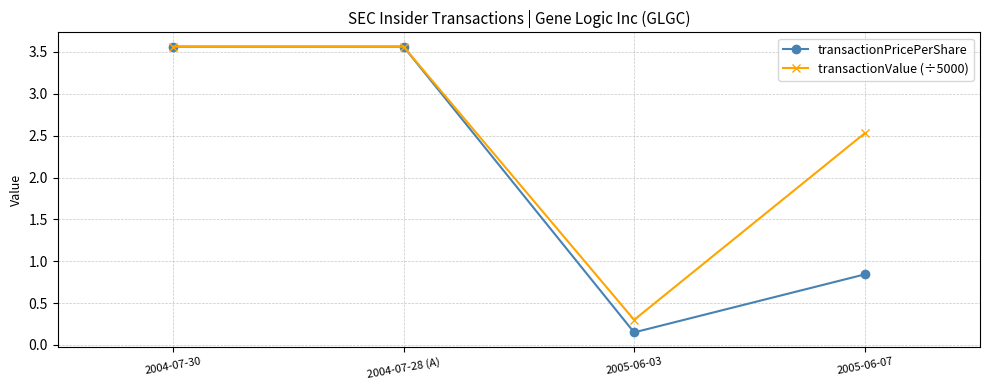

At which label does transactionPricePerShare first exceed 3?

2004-07-30